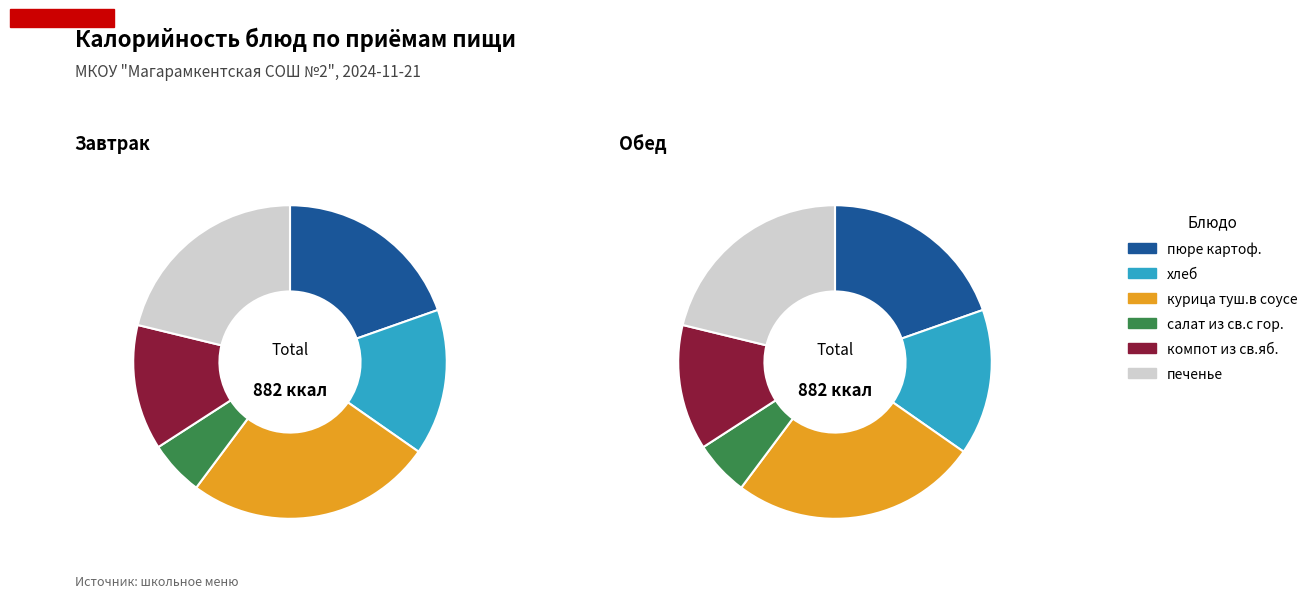

To the nearest percent, what is the combined percentage of Завтрак and Обед?

100%